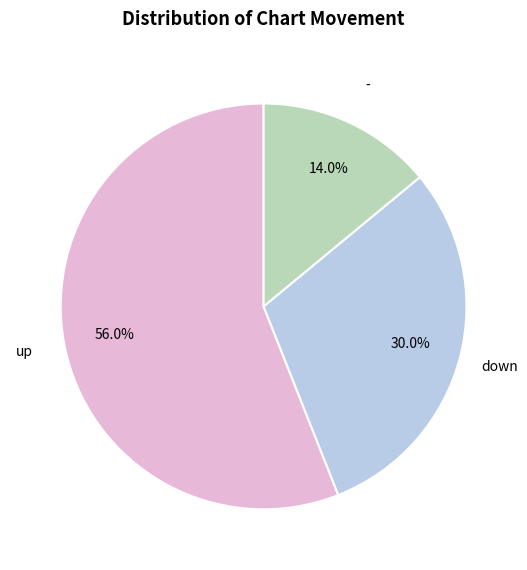

Is it true that - is 14% of the pie?

True